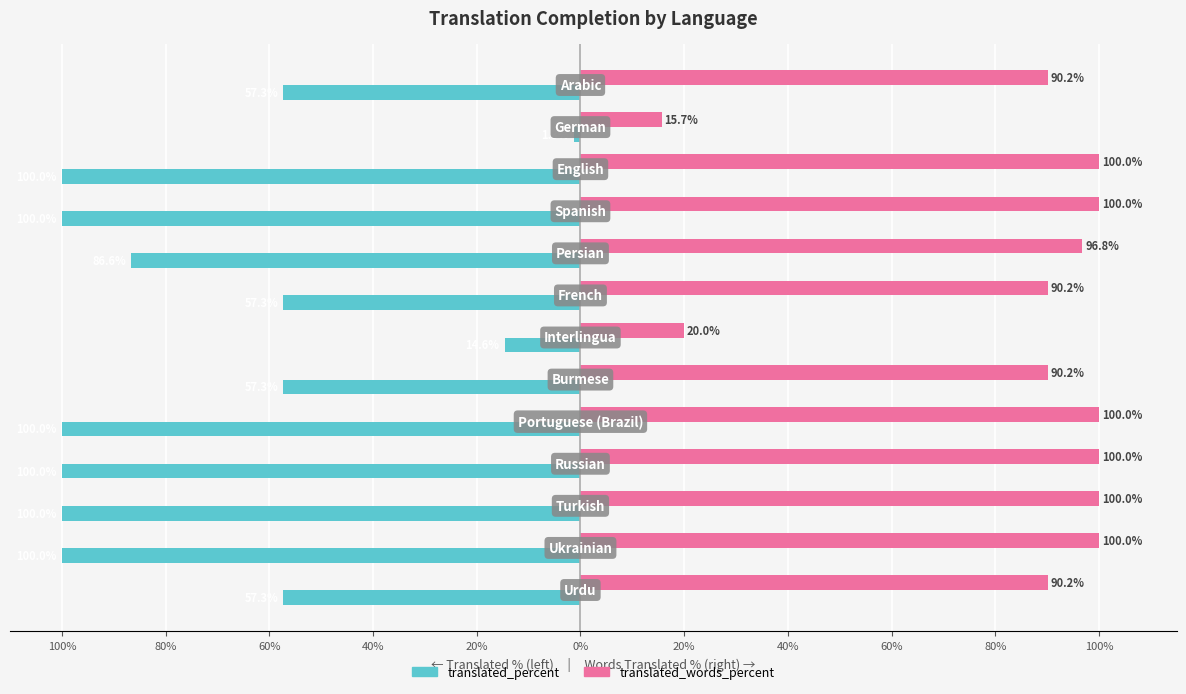

What are all the series names shown in the legend?

translated_percent, translated_words_percent